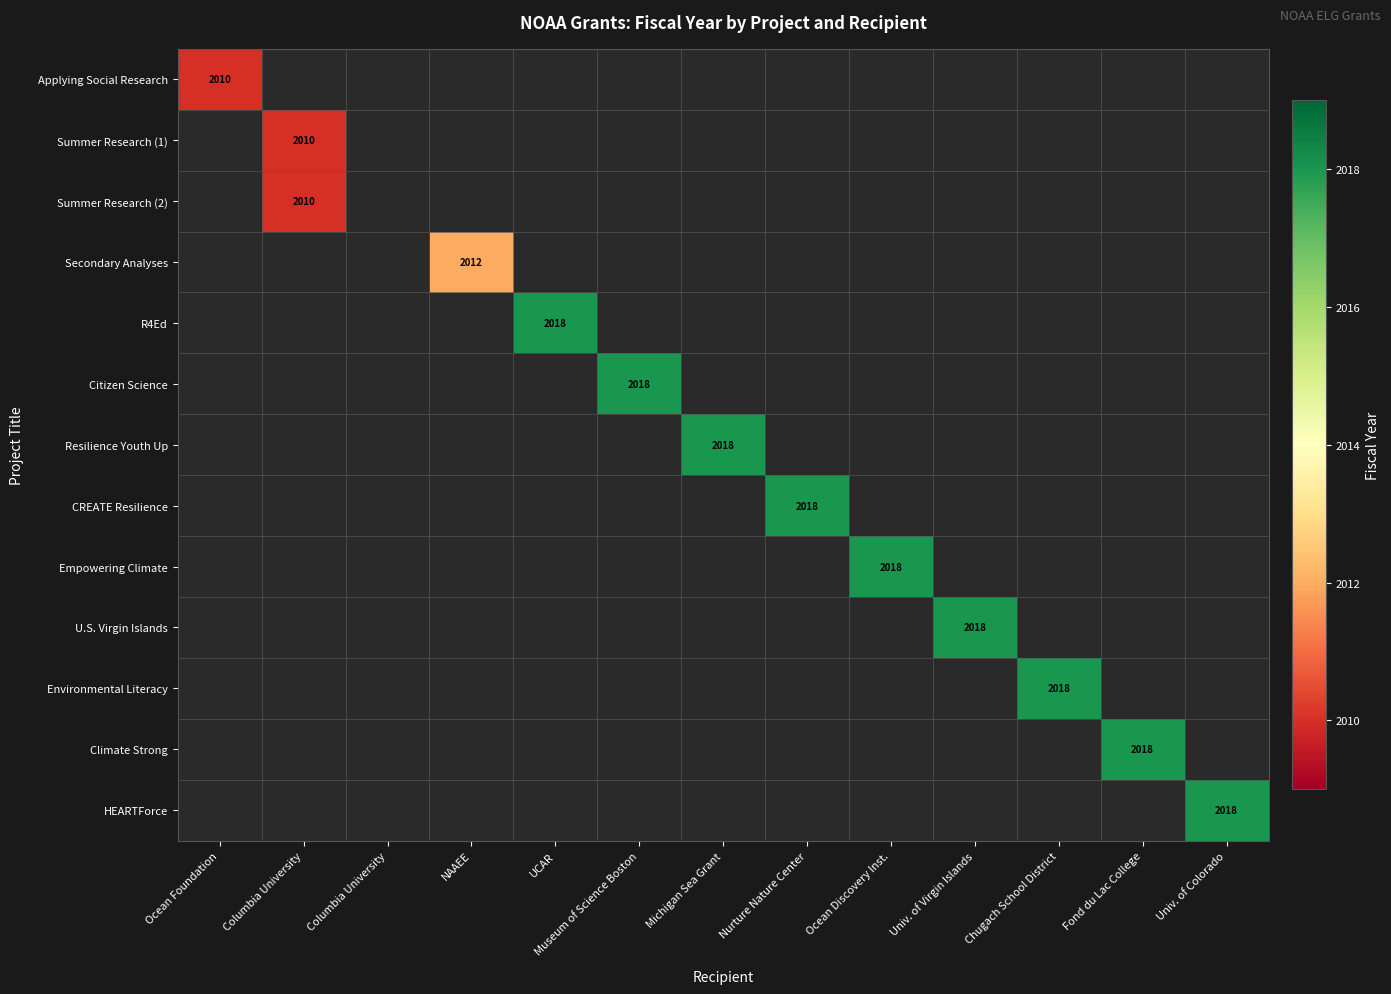

List the labels in order of CREATE Resilience value, smallest first.

Ocean Foundation, Columbia University, Columbia University, NAAEE, UCAR, Museum of Science Boston, Michigan Sea Grant, Nurture Nature Center, Ocean Discovery Inst., Univ. of Virgin Islands, Chugach School District, Fond du Lac College, Univ. of Colorado